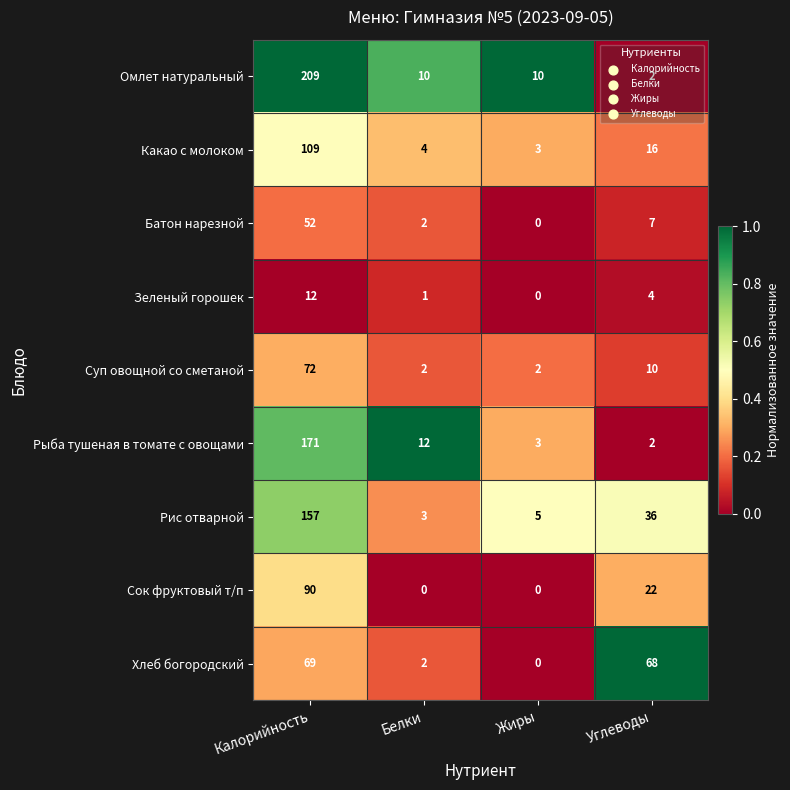

What value does the Суп овощной со сметаной series have at Углеводы, to the nearest 10?

10